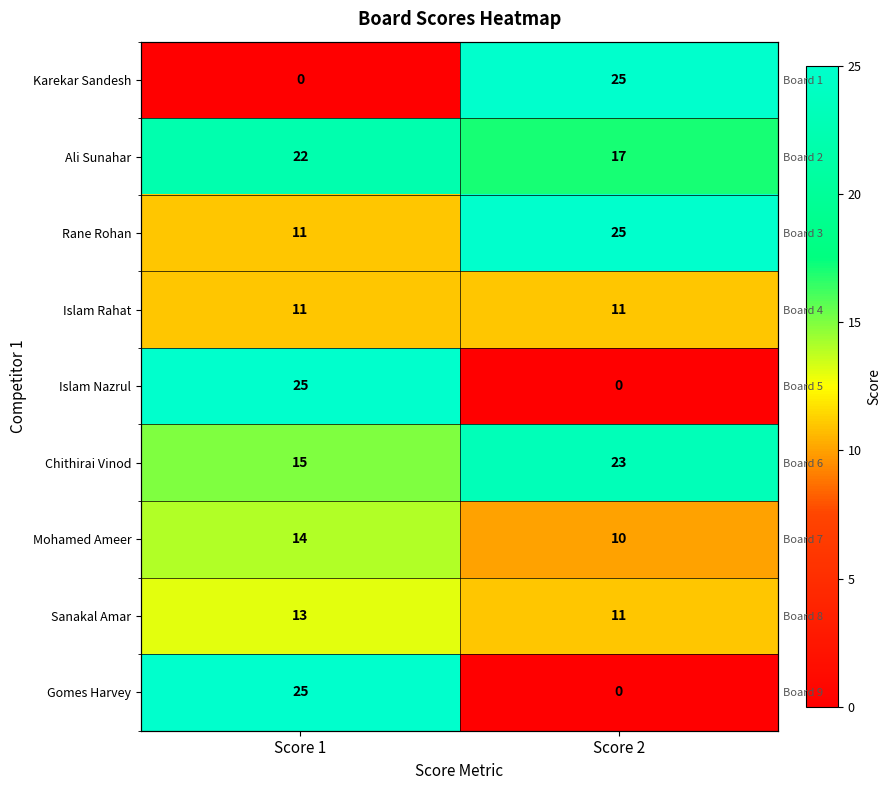

List the labels in order of Chithirai Vinod value, smallest first.

Score 1, Score 2